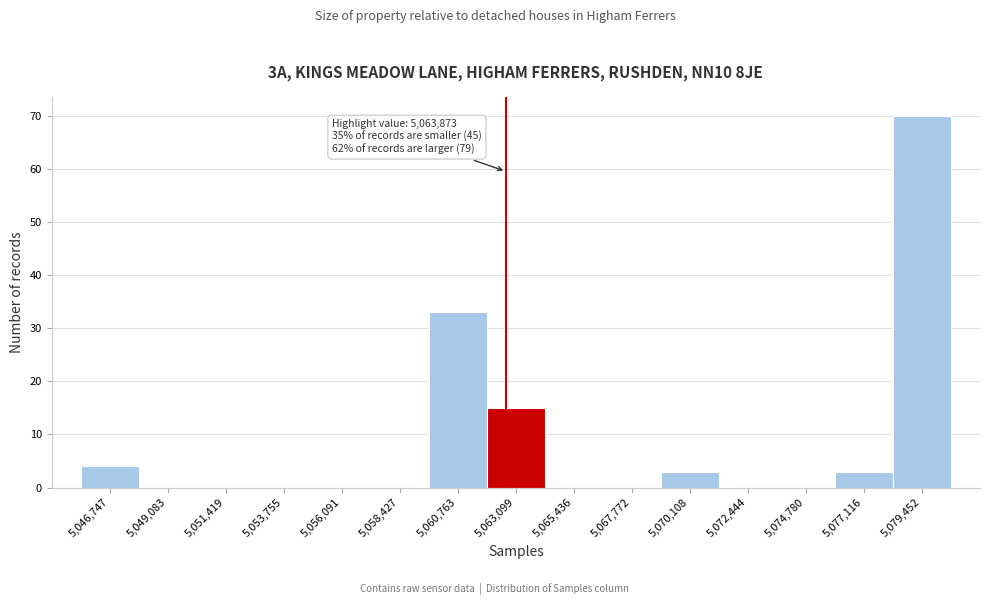

Reading left to right, extract all data points from this chart.

5,046,747=4	5,049,083=0	5,051,419=0	5,053,755=0	5,056,091=0	5,058,427=0	5,060,763=33	5,063,099=15	5,065,436=0	5,067,772=0	5,070,108=3	5,072,444=0	5,074,780=0	5,077,116=3	5,079,452=70